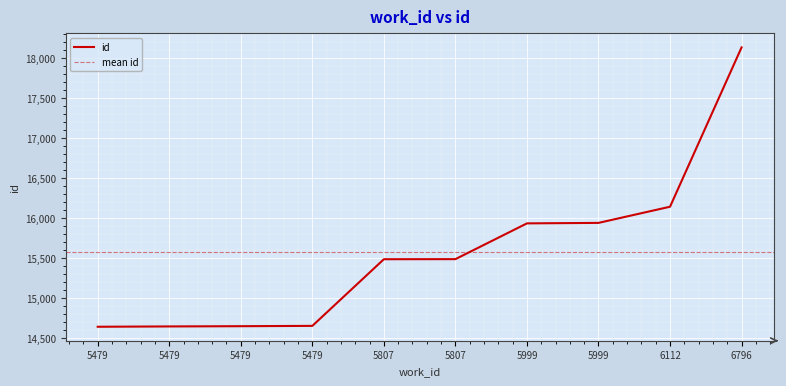

What is the smallest value displayed?

14646